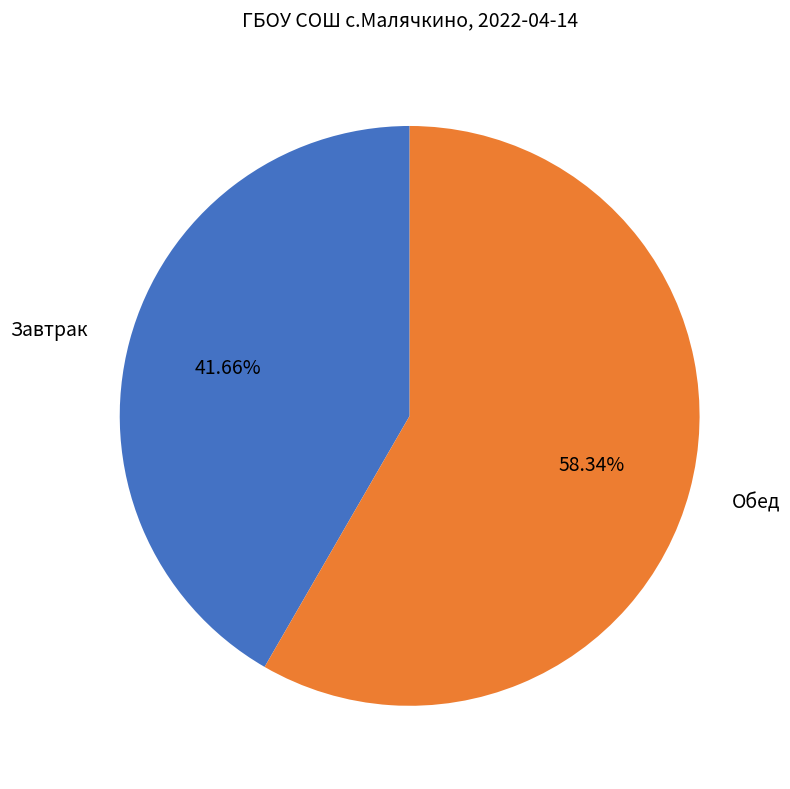

Is there any slice that represents more than half of the pie?

Yes